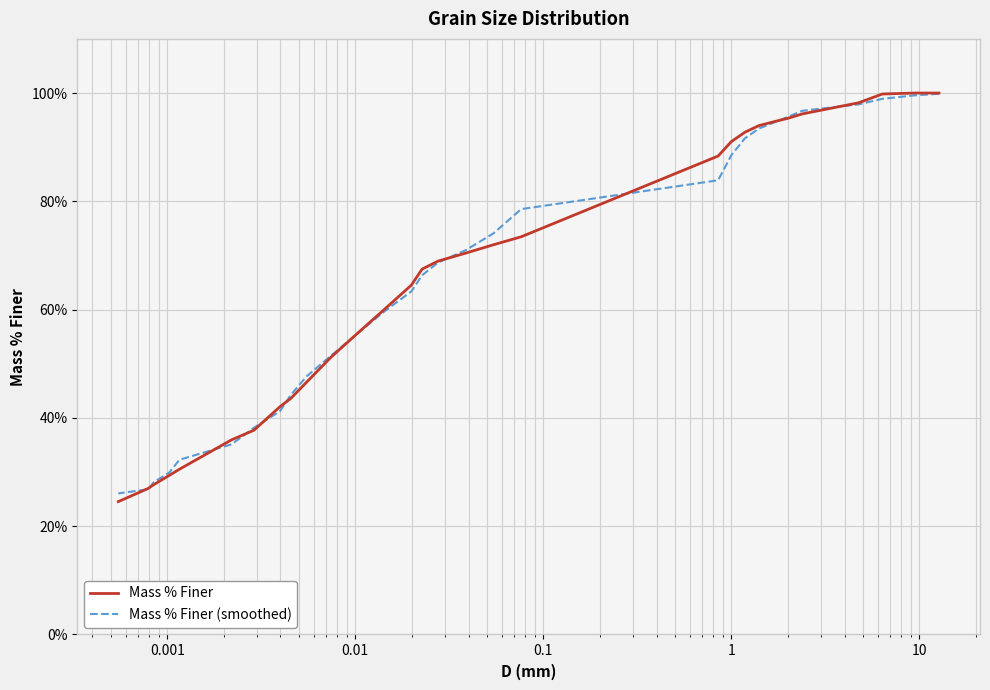

Is the value of Mass % Finer at 26 greater than the value of Mass % Finer (smoothed) at 23?

No